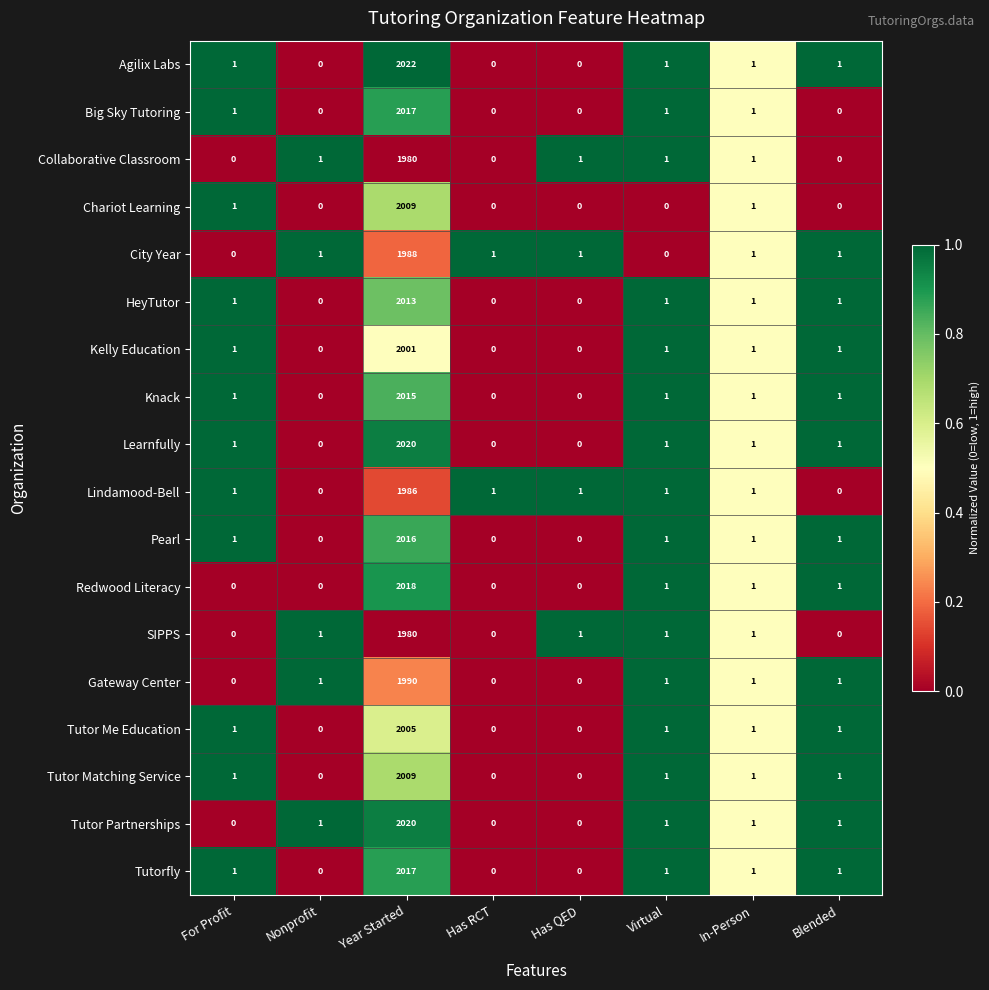

Which series has the widest spread of values?

Agilix Labs